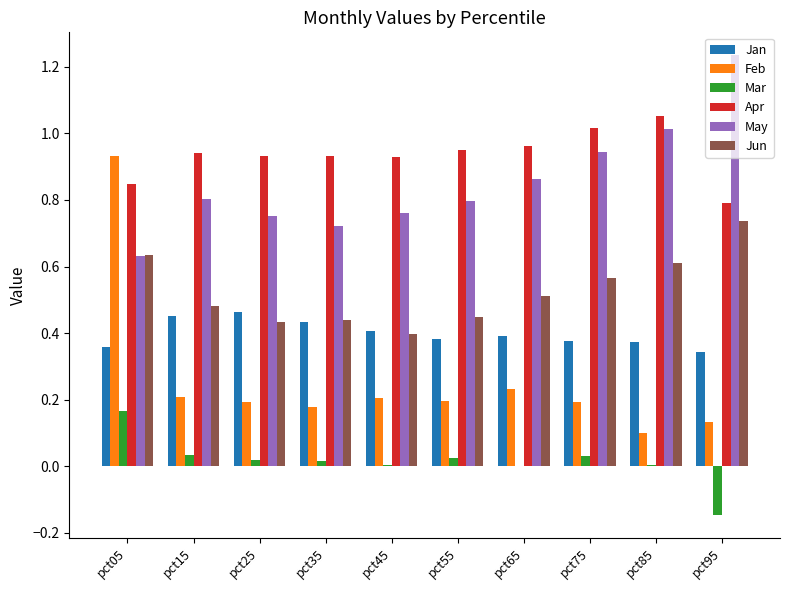

Which label corresponds to the largest value in the chart?

pct95